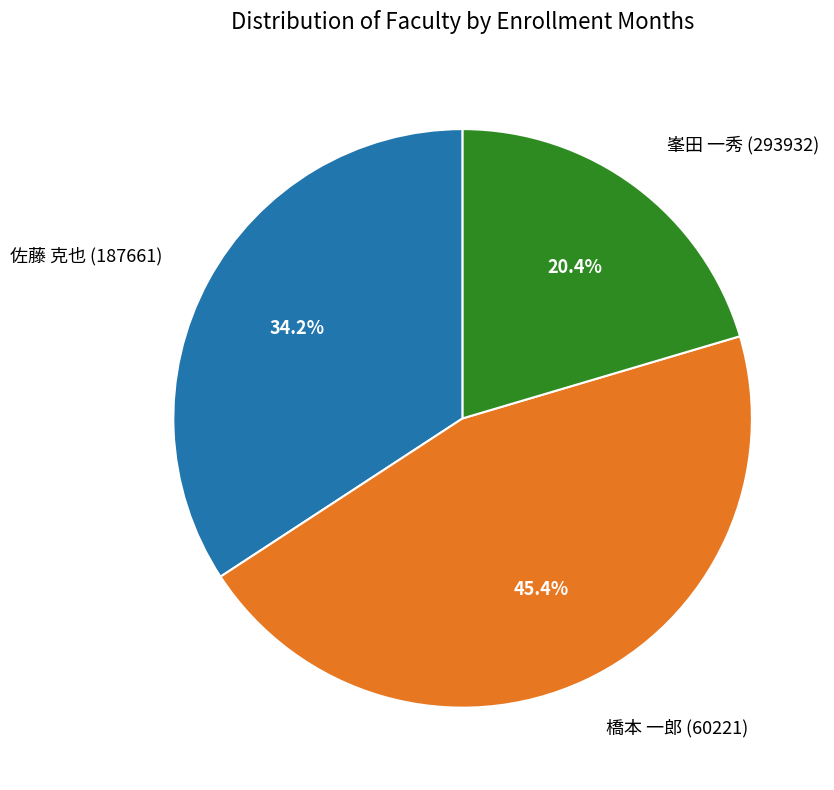

To the nearest percent, what is the difference between the 橋本 一郎 (60221) and 峯田 一秀 (293932) slice percentages?

25%